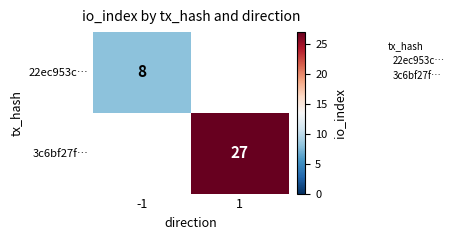

Is it true that 22ec953c… equals 8.0 at -1?

True